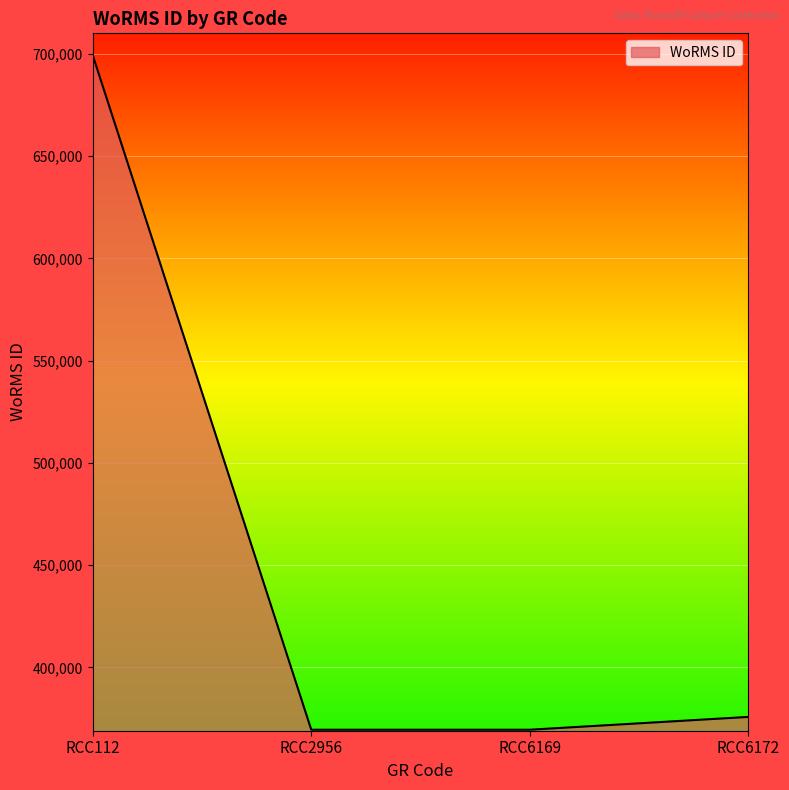

What is the sum of the values at RCC112 and RCC2956?

1068891